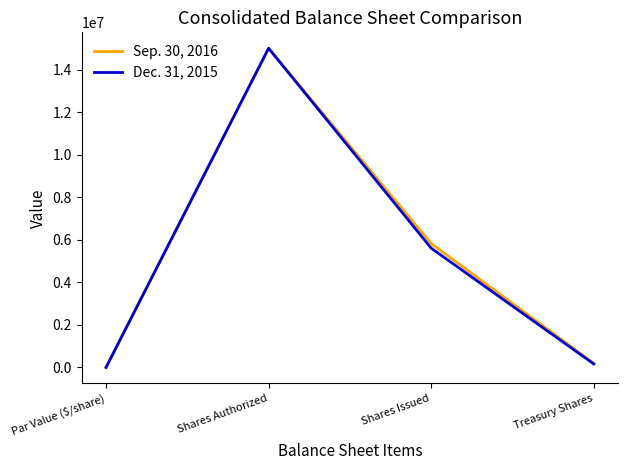

True or false: Dec. 31, 2015 has a value of 5605202 at Shares Issued.

True